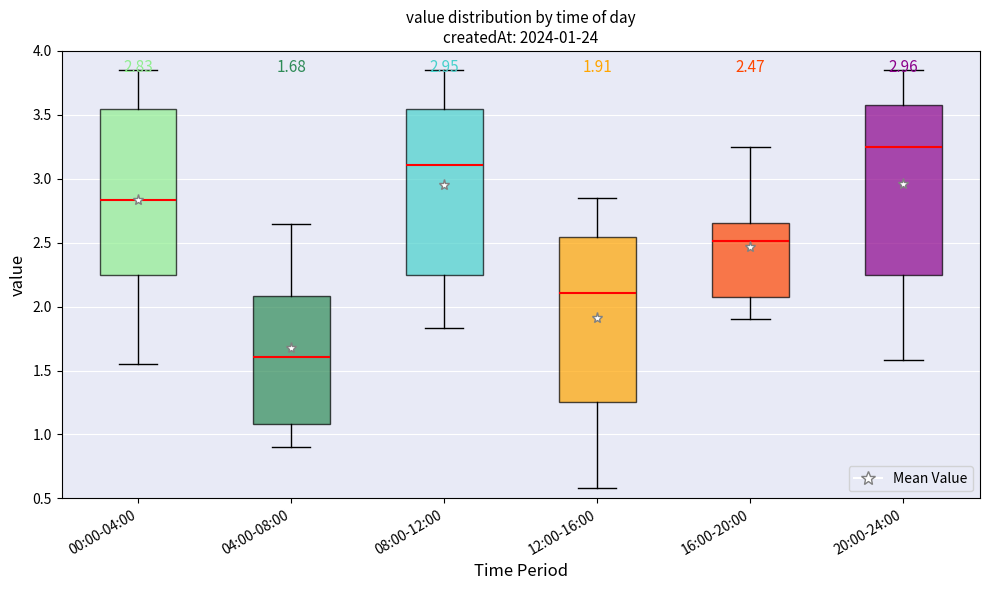

Which box has the lowest median line?

04:00-08:00